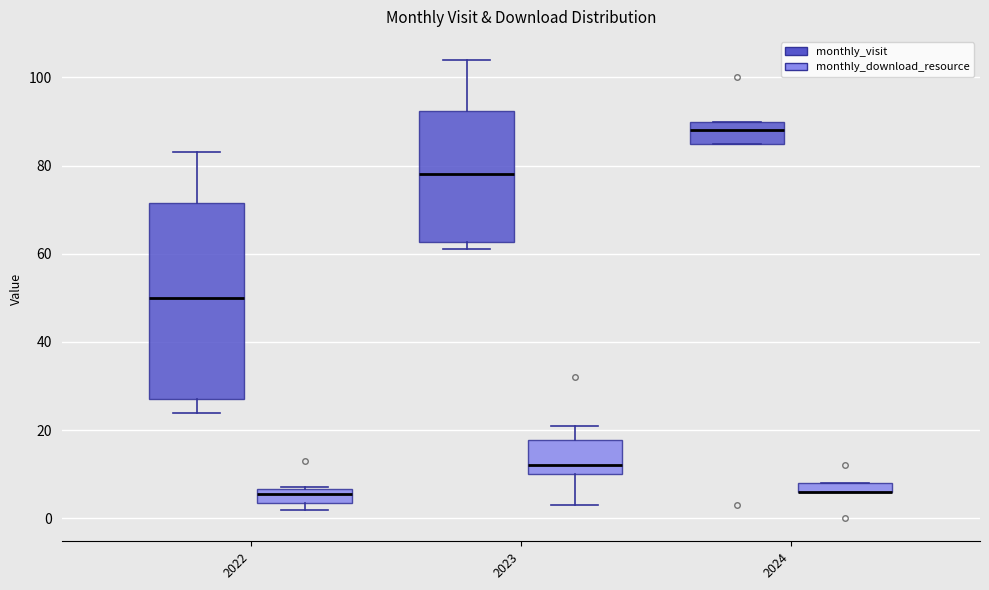

Comparing the boxes themselves (not the whiskers), which one is the tallest?

2022 (monthly_visit)